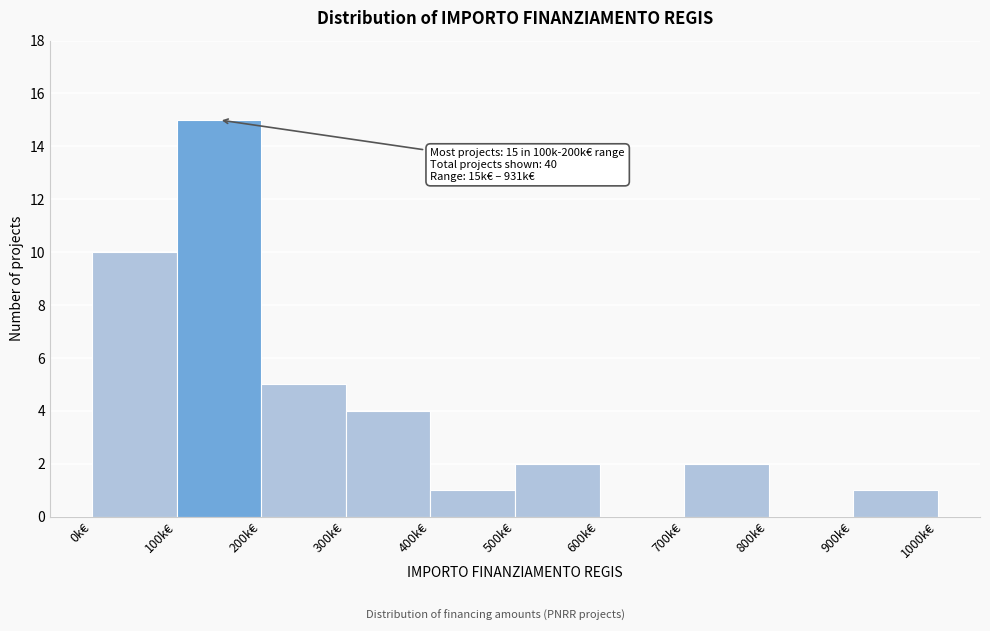

Reading left to right, list all the values displayed in this chart.

0k€=10	100k€=15	200k€=5	300k€=4	400k€=1	500k€=2	600k€=0	700k€=2	800k€=0	900k€=1